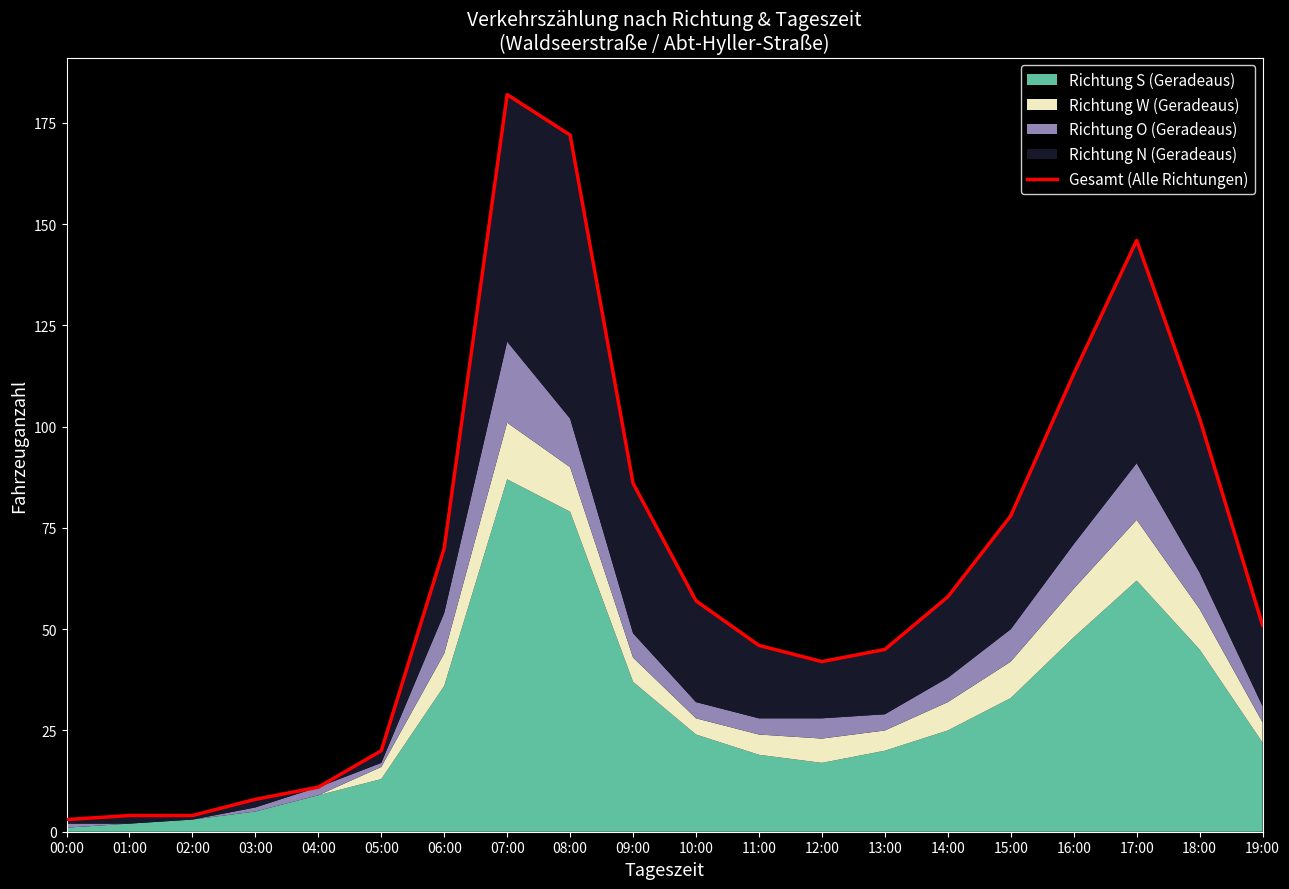

At which label does the data first exceed 57?

06:00